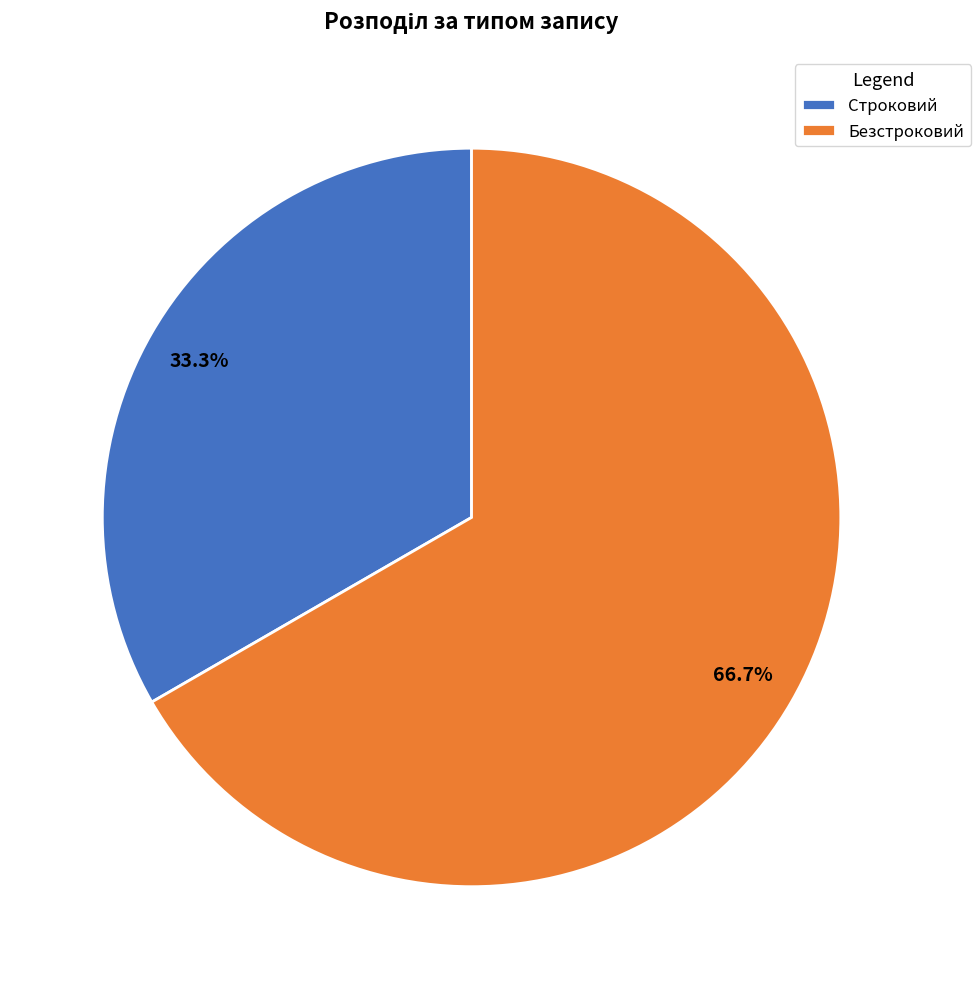

What is the largest slice in the pie chart?

Безстроковий